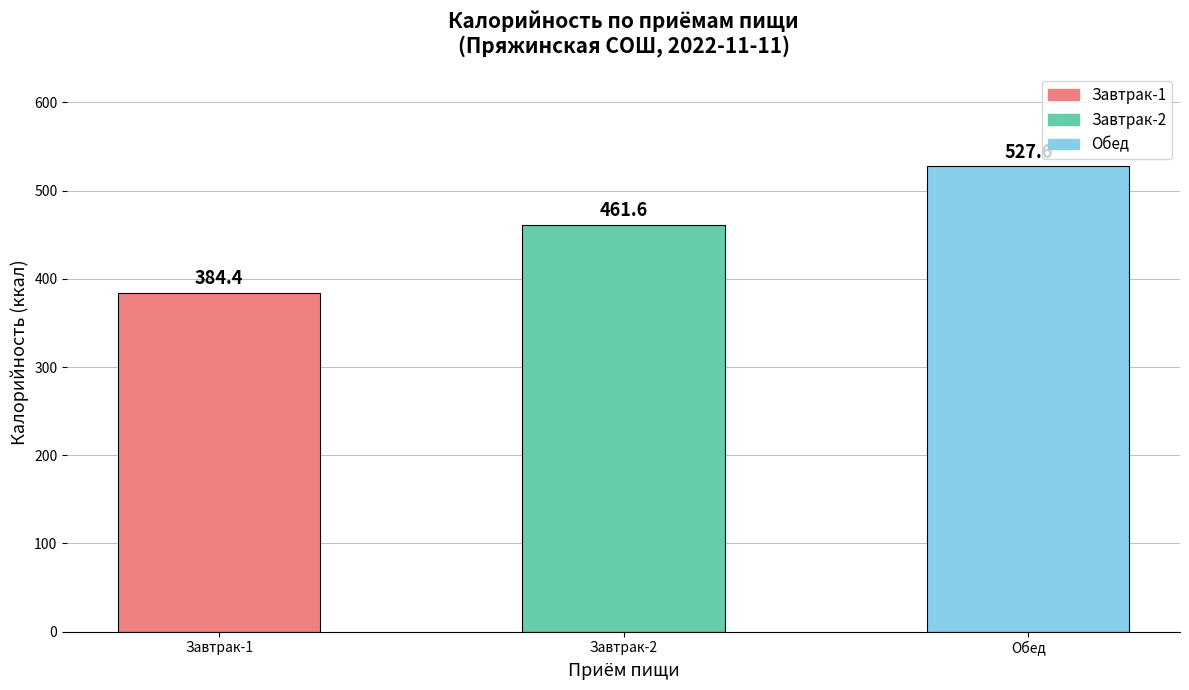

The chart shows a value of 461.6 at Завтрак-2. True or false?

True